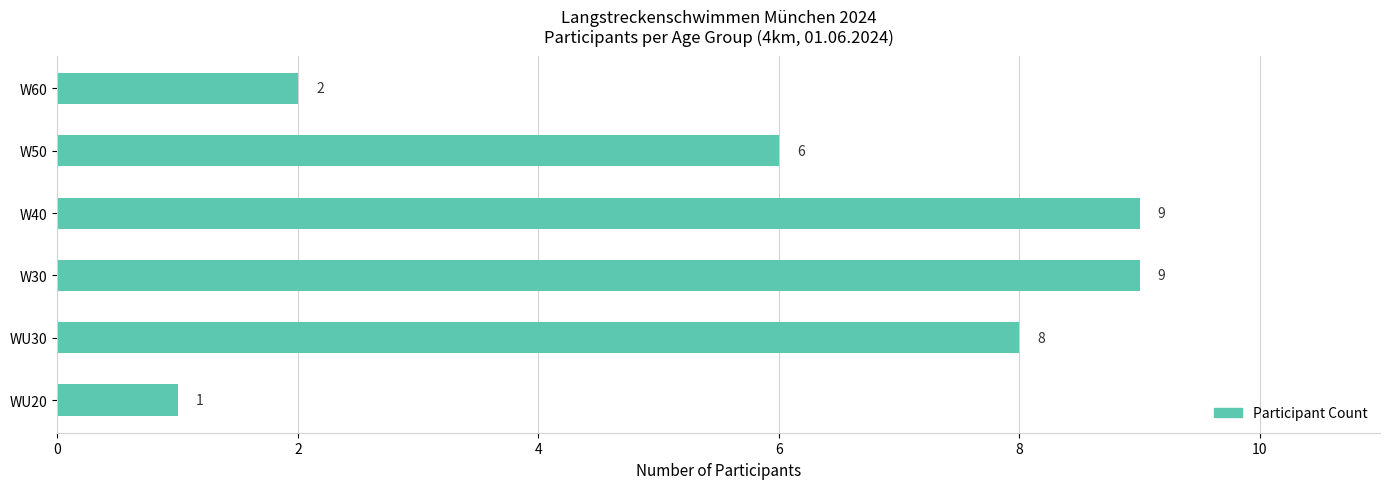

Are the bars grouped side by side (vs. stacked)?

No